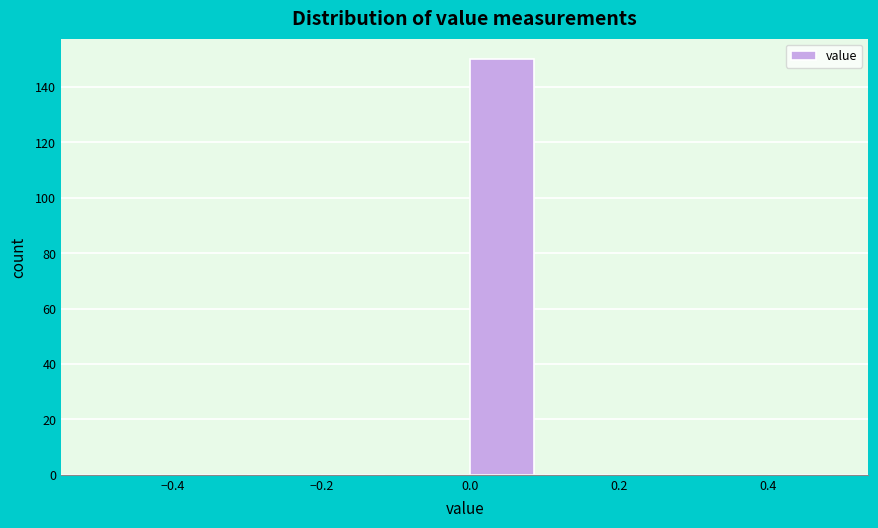

Reading left to right, list every bar in this chart as the range it spans on the x-axis followed by its height. The values are not printed on the chart, so give them approximately, as read against the axis.

-0.5 to -0.4: 0
-0.4 to -0.3: 0
-0.3 to -0.2: 0
-0.2 to -0.1: 0
-0.1 to 0.0: 0
0.0 to 0.1: 150
0.1 to 0.2: 0
0.2 to 0.3: 0
0.3 to 0.4: 0
0.4 to 0.5: 0